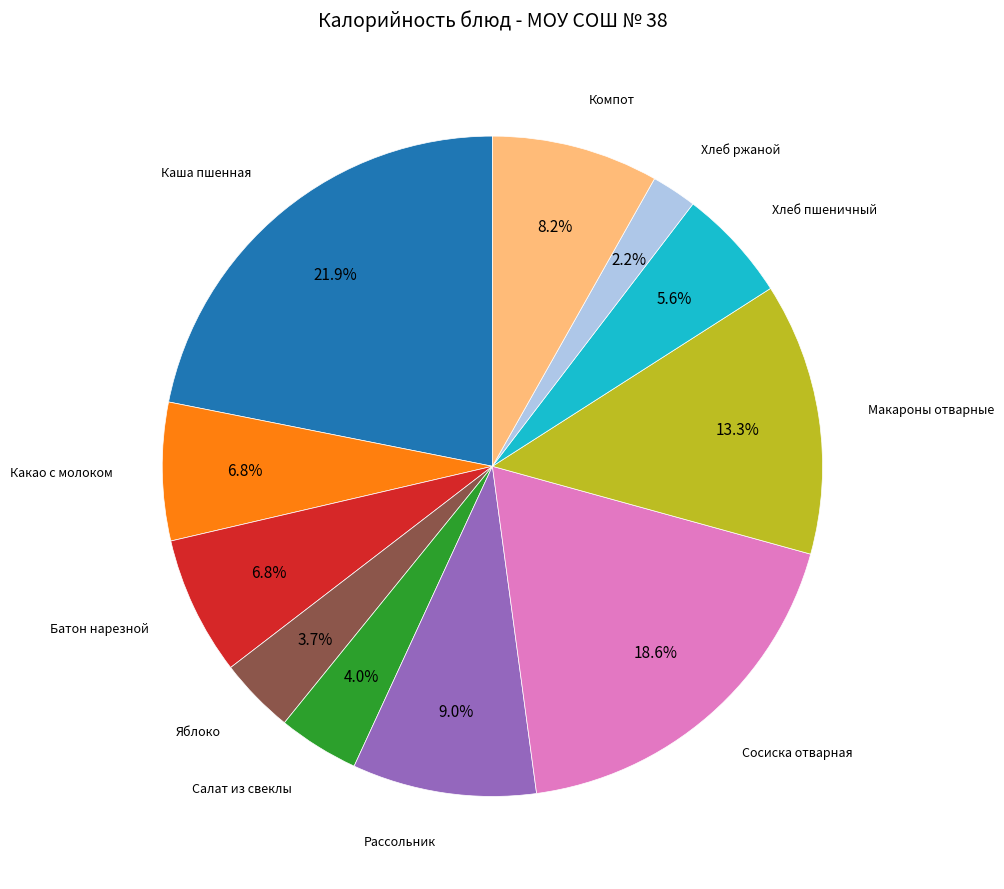

How many segments does this pie chart have?

11